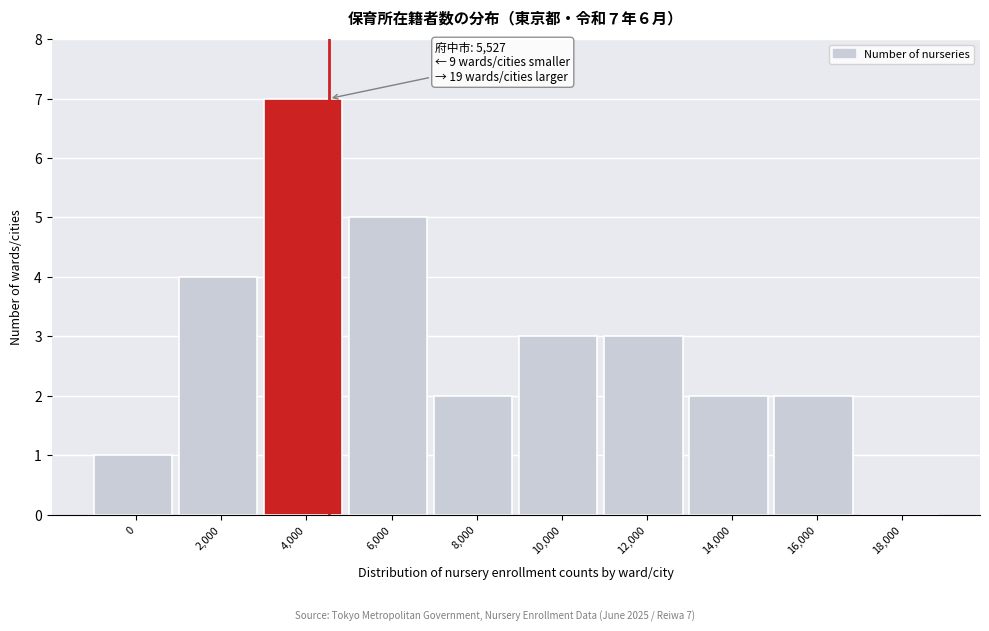

Reading left to right, list all the values displayed in this chart.

0=1	2,000=4	4,000=7	6,000=5	8,000=2	10,000=3	12,000=3	14,000=2	16,000=2	18,000=0